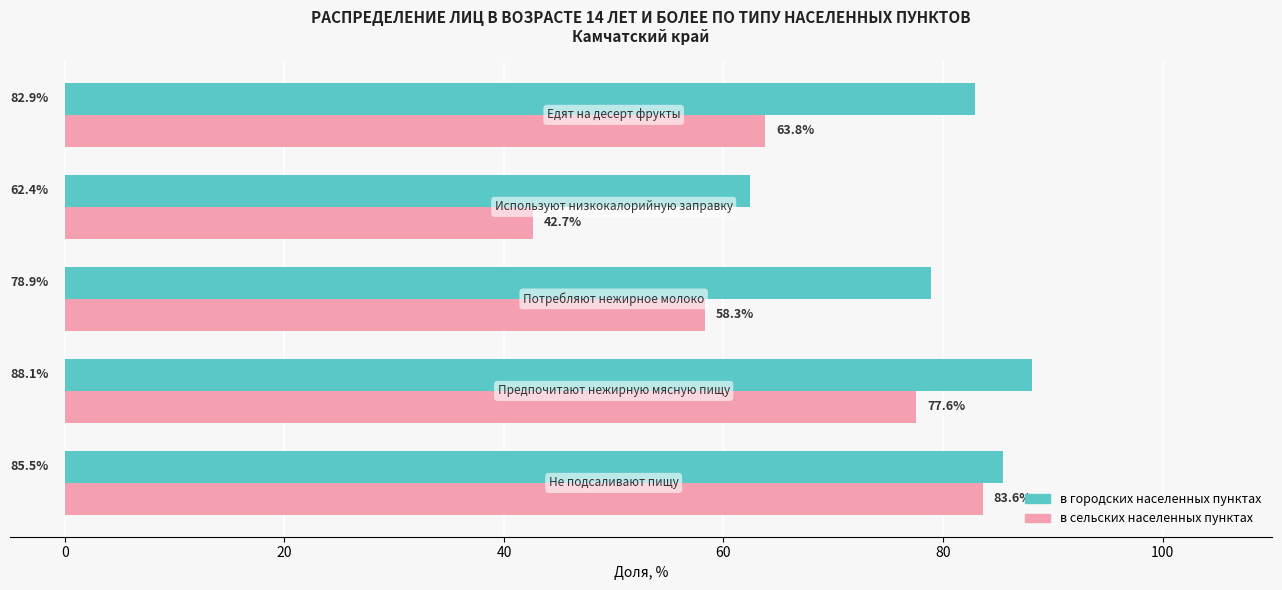

What is the greatest value displayed?

88.1